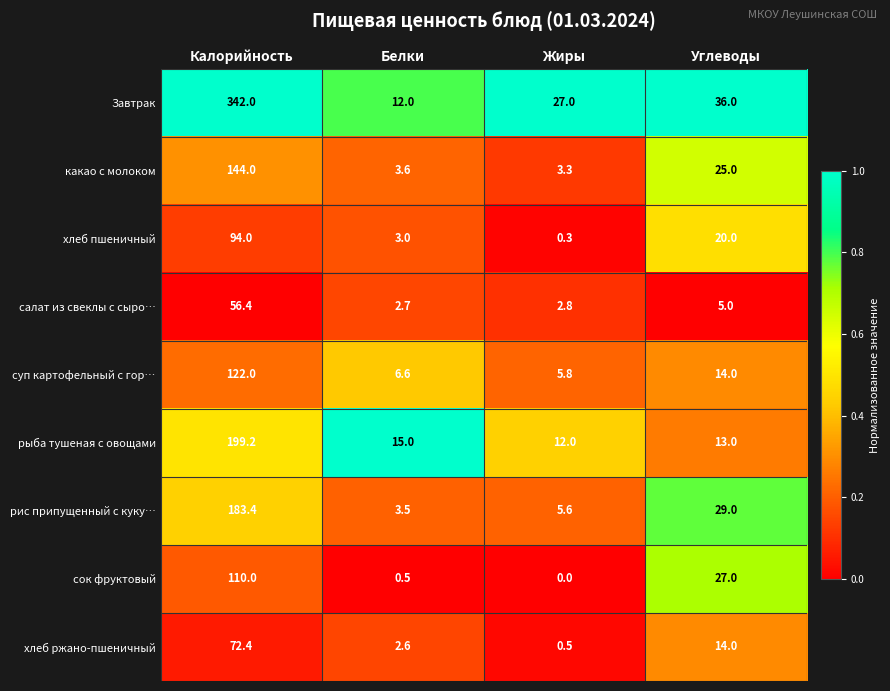

At Жиры, list the series in order from smallest to largest.

сок фруктовый, хлеб пшеничный, хлеб ржано-пшеничный, салат из свеклы с сыро…, какао с молоком, рис припущенный с куку…, суп картофельный с гор…, рыба тушеная с овощами, Завтрак